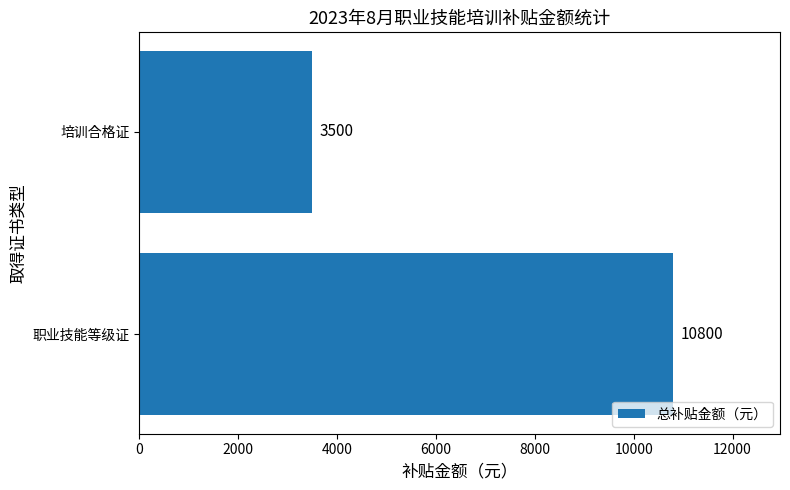

How many bars are there in total?

2